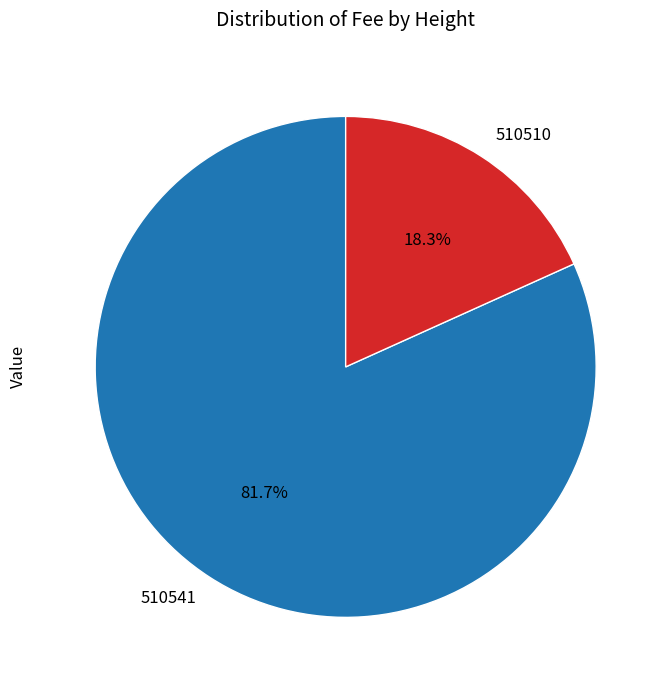

Which has a higher value, 510510 or 510541?

510541